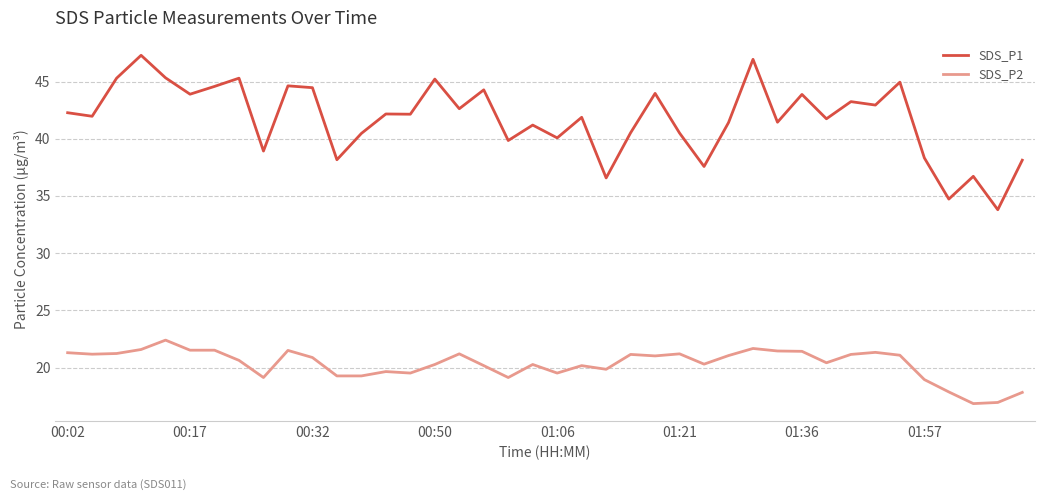

What is the difference between the second highest and second lowest values in the SDS_P1 series?

12.2